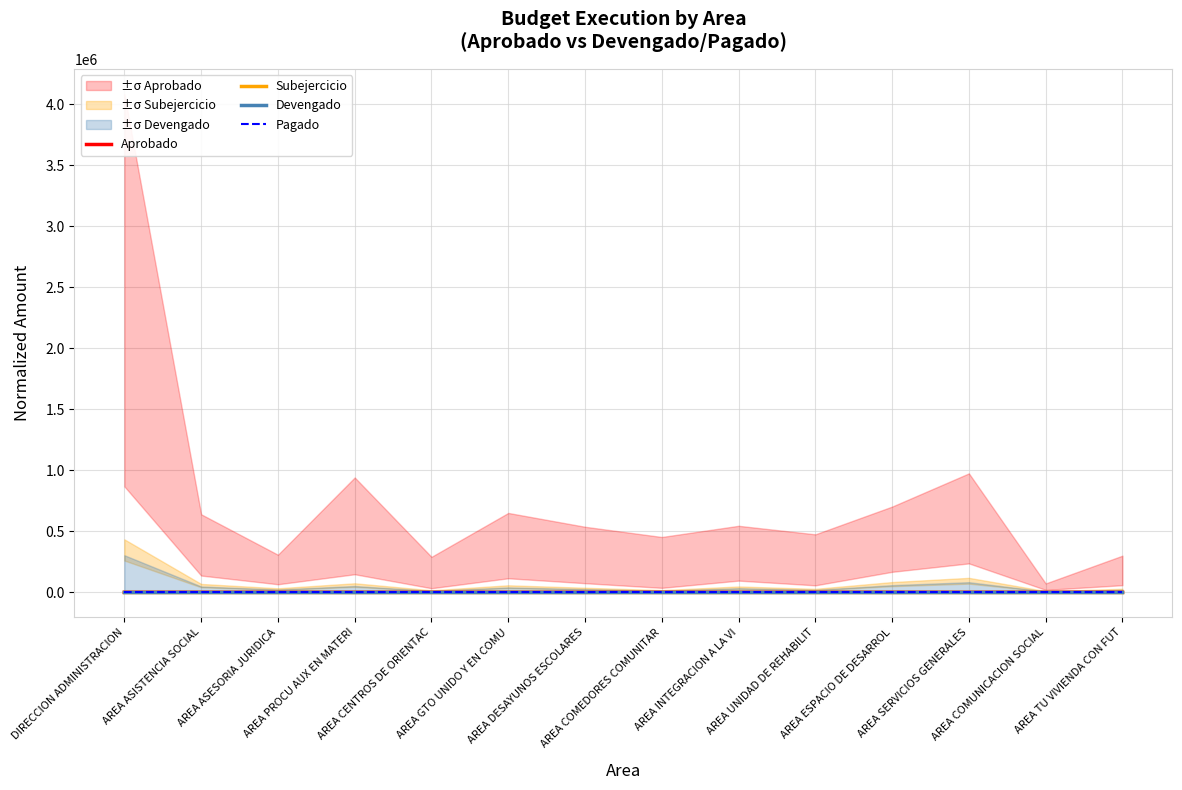

Between AREA ASISTENCIA SOCIAL and AREA ASESORIA JURIDICA, which is larger?

AREA ASISTENCIA SOCIAL